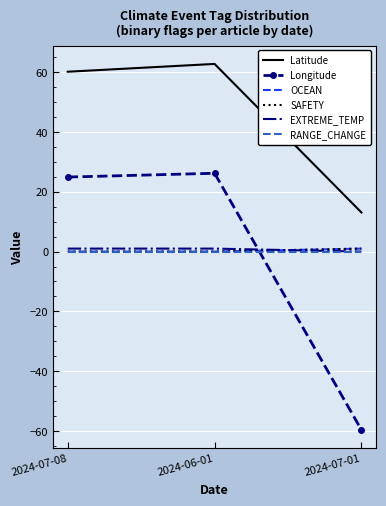

Reading left to right, what are all the values shown in this chart?

Latitude: 60.2	62.8	13.1
Longitude: 24.9	26.2	-59.6
OCEAN: 0.0	0.0	1.0
SAFETY: 0.0	0.0	1.0
EXTREME_TEMP: 1.0	1.0	0.0
RANGE_CHANGE: 0.0	0.0	0.0